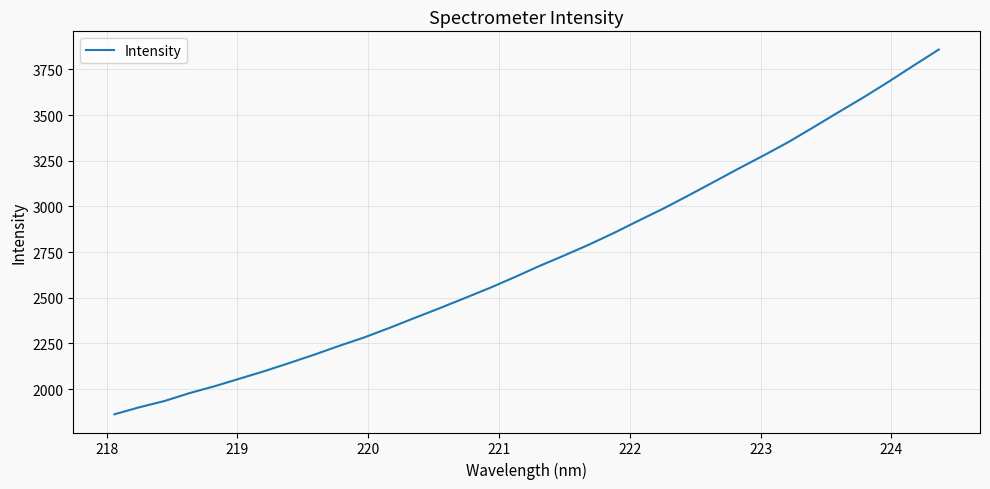

What is the smallest value displayed?

1862.6